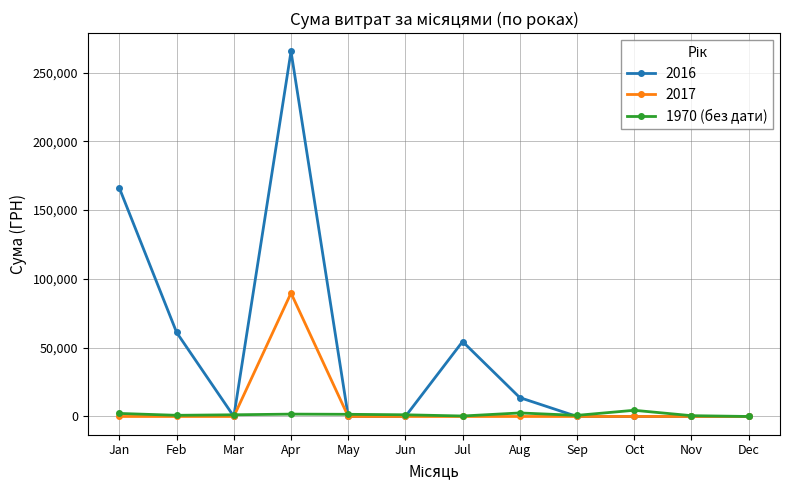

What is the value of the 2016 point at the 8th from the left?

13716.0